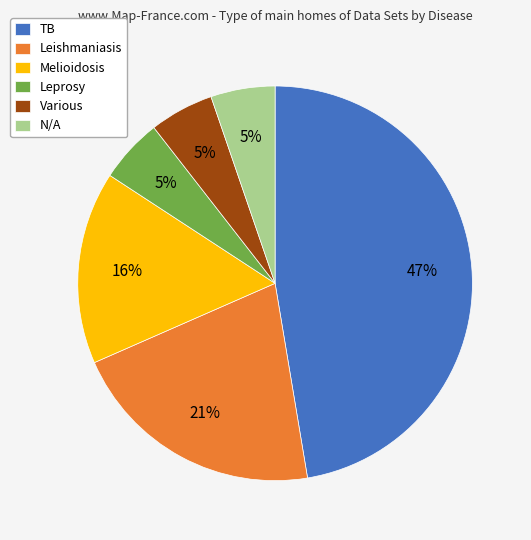

Approximately how many times larger is the value at N/A compared to TB?

0.1